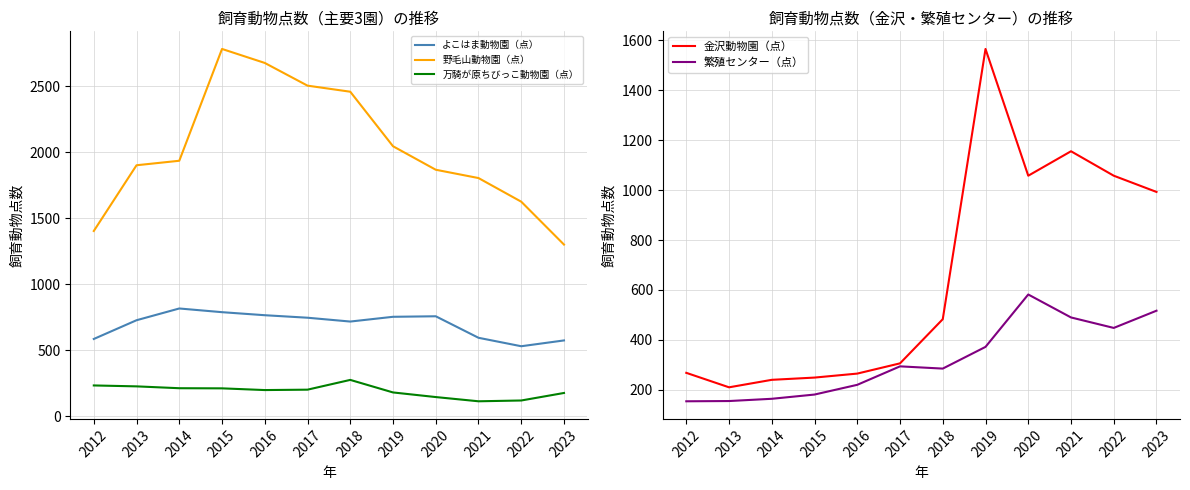

Which series has the largest total across all categories?

野毛山動物園（点）